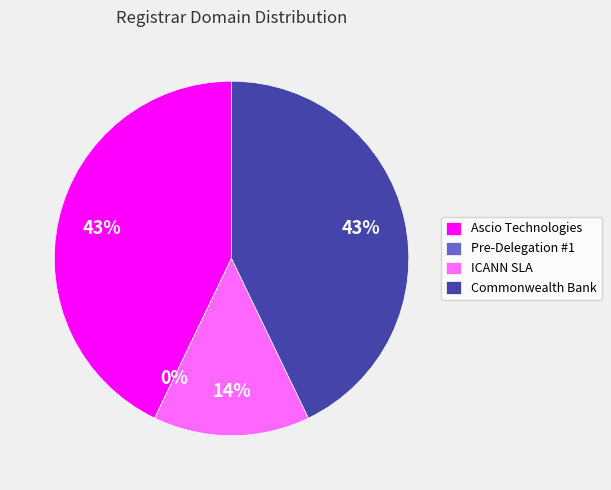

To the nearest percent, what is the average slice percentage?

25%